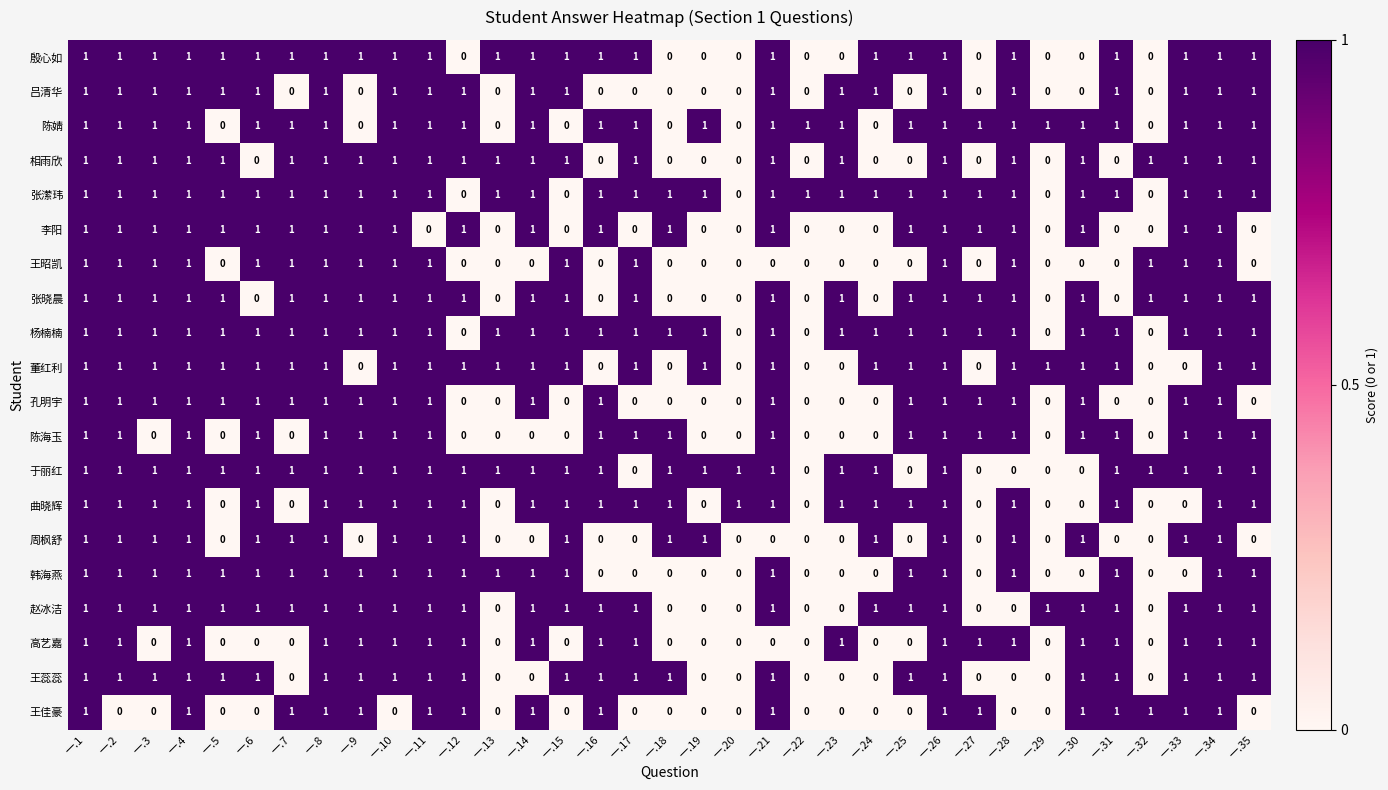

What is the sum of all 周枫舒 values?

19